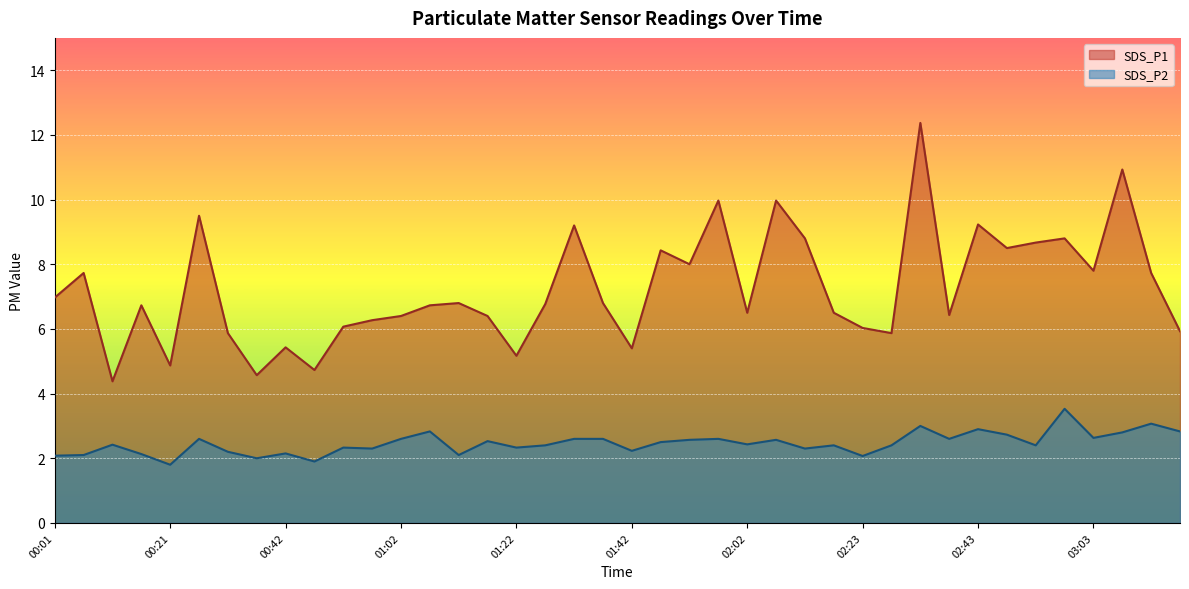

Reading left to right, what are all the values shown in this chart?

SDS_P1: 00:01=7.0	00:06=7.7	00:11=4.4	00:16=6.7	00:21=4.9	00:26=9.5	00:31=5.9	00:37=4.6	00:42=5.4	00:47=4.7	00:52=6.1	00:57=6.3	01:02=6.4	01:07=6.7	01:12=6.8	01:17=6.4	01:22=5.2	01:27=6.8	01:32=9.2	01:37=6.8	01:42=5.4	01:47=8.4	01:52=8.0	01:57=10.0	02:02=6.5	02:07=10.0	02:13=8.8	02:18=6.5	02:23=6.0	02:28=5.9	02:33=12.4	02:38=6.4	02:43=9.2	02:48=8.5	02:53=8.7	02:58=8.8	03:03=7.8	03:08=10.9	03:13=7.7	03:18=5.9
SDS_P2: 00:01=2.1	00:06=2.1	00:11=2.4	00:16=2.1	00:21=1.8	00:26=2.6	00:31=2.2	00:37=2.0	00:42=2.1	00:47=1.9	00:52=2.3	00:57=2.3	01:02=2.6	01:07=2.8	01:12=2.1	01:17=2.5	01:22=2.3	01:27=2.4	01:32=2.6	01:37=2.6	01:42=2.2	01:47=2.5	01:52=2.6	01:57=2.6	02:02=2.4	02:07=2.6	02:13=2.3	02:18=2.4	02:23=2.1	02:28=2.4	02:33=3.0	02:38=2.6	02:43=2.9	02:48=2.7	02:53=2.4	02:58=3.5	03:03=2.6	03:08=2.8	03:13=3.1	03:18=2.8